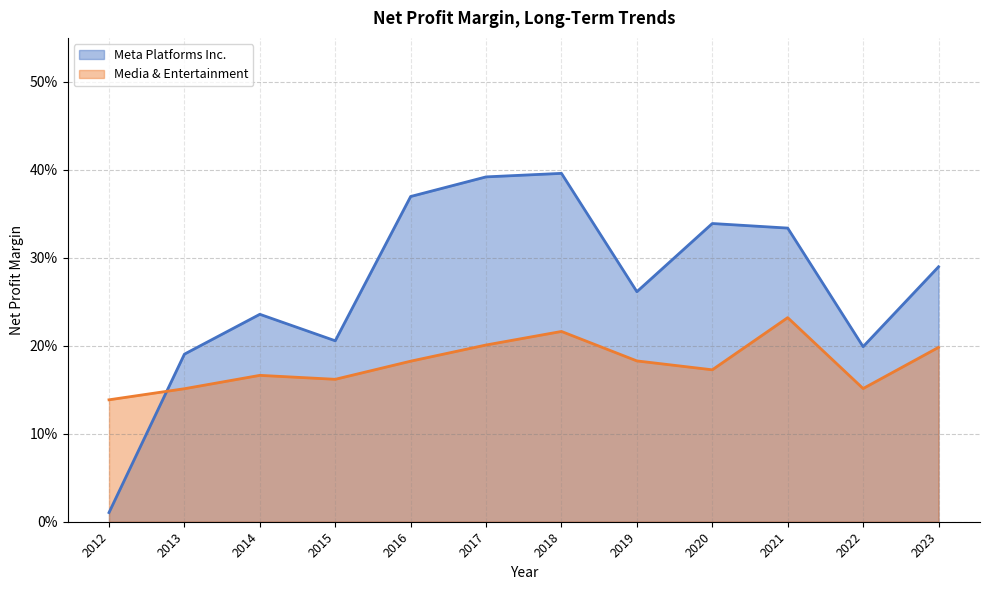

How many lines are shown in the chart?

2